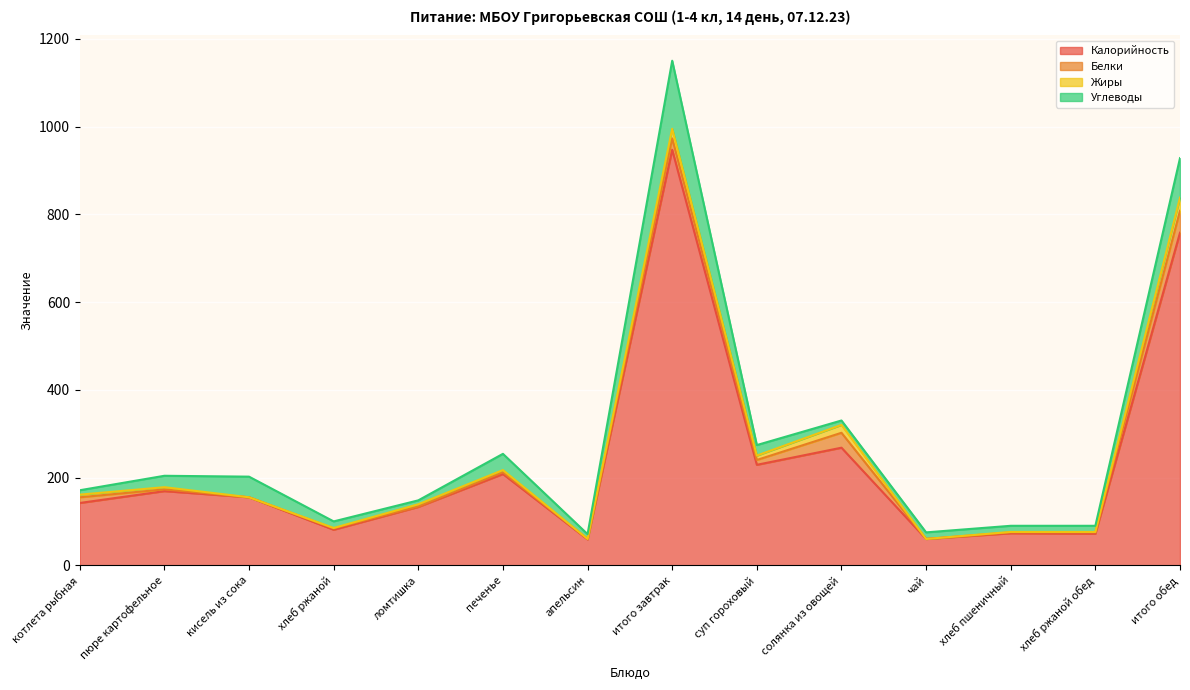

Count the number of categories in the chart.

14